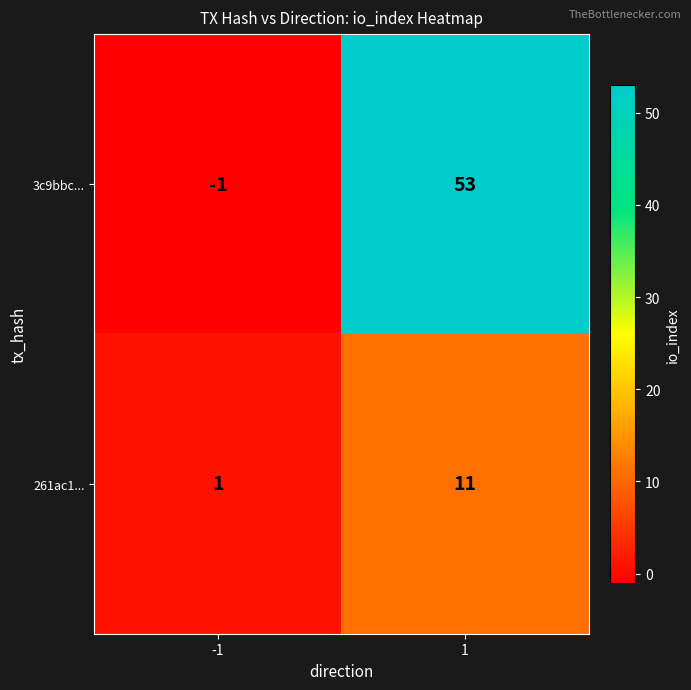

Rank the series by their average value, from highest to lowest.

3c9bbc..., 261ac1...